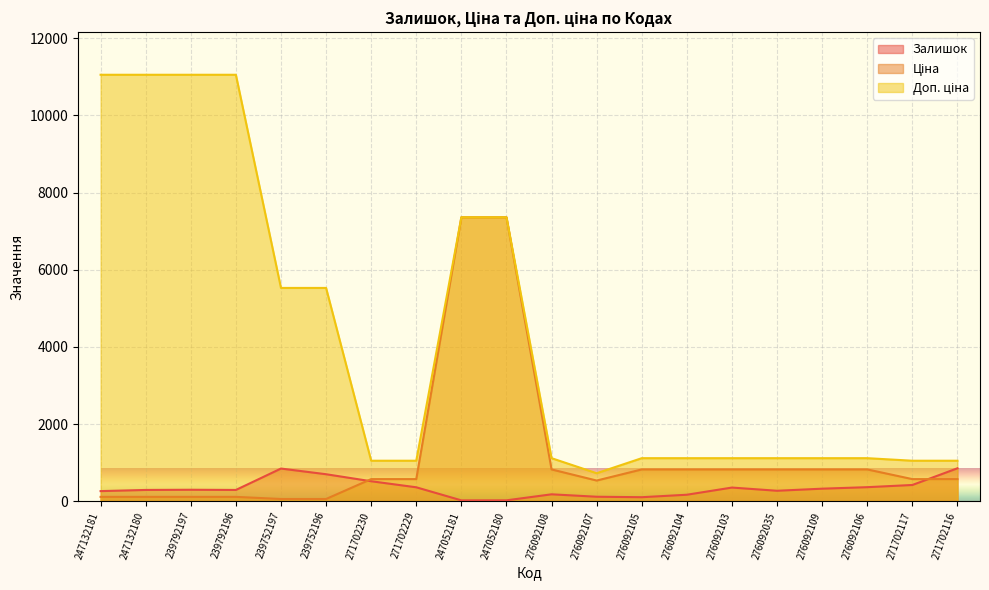

What are all the series names shown in the legend?

Залишок, Ціна, Доп. ціна